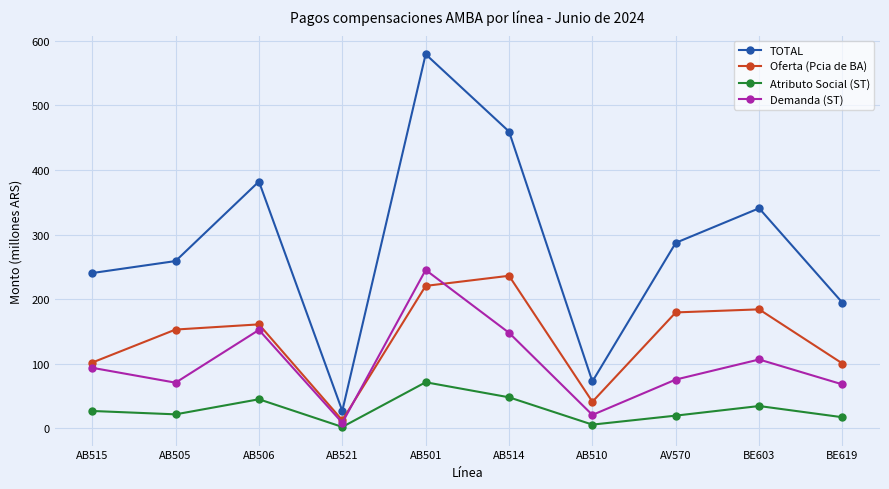

At which label is Oferta (Pcia de BA) closest to 124?

AB515